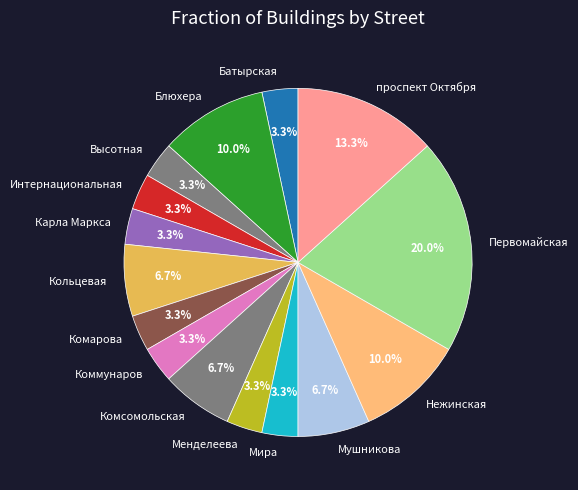

How many slices are in this pie chart?

15